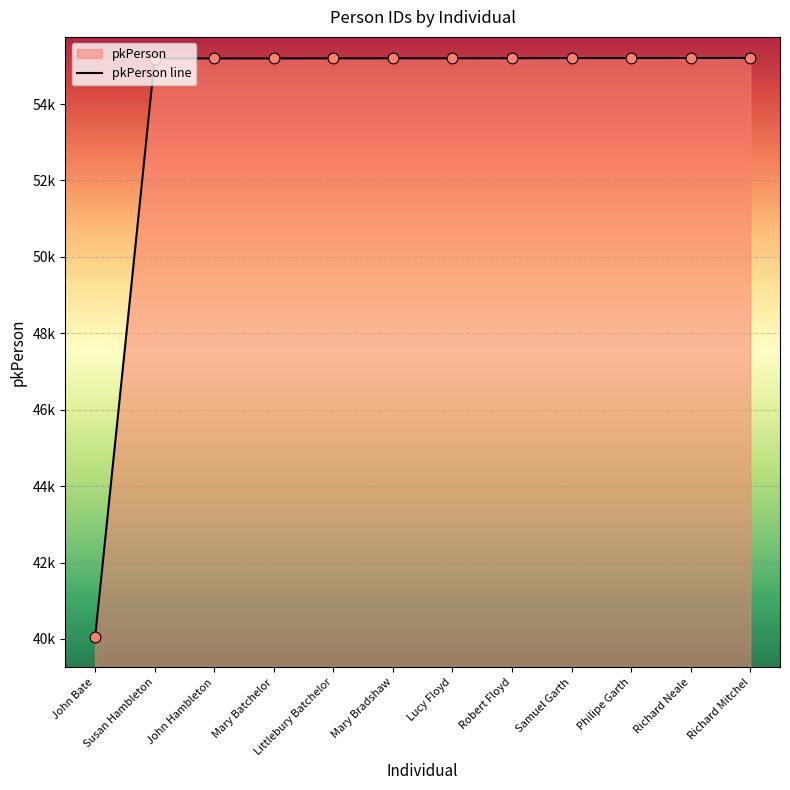

What is the change in value from Mary Batchelor to Littlebury Batchelor?

+1